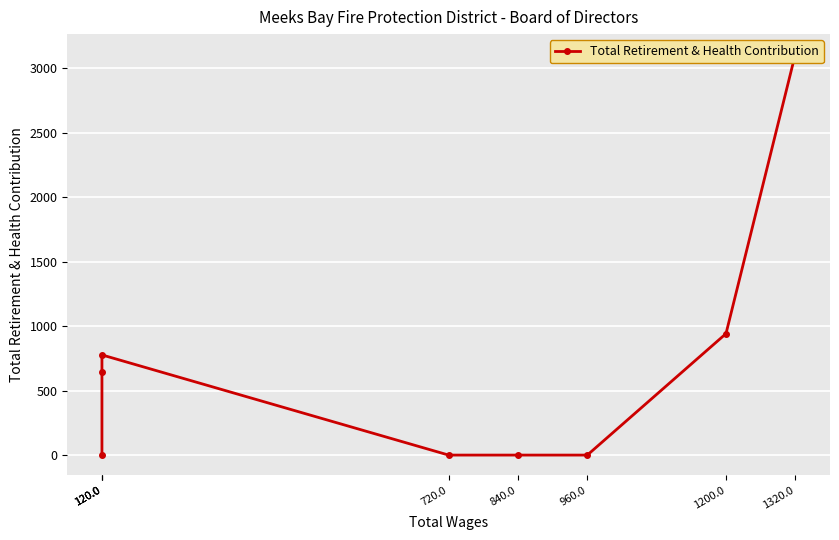

How many positive values are there?

4